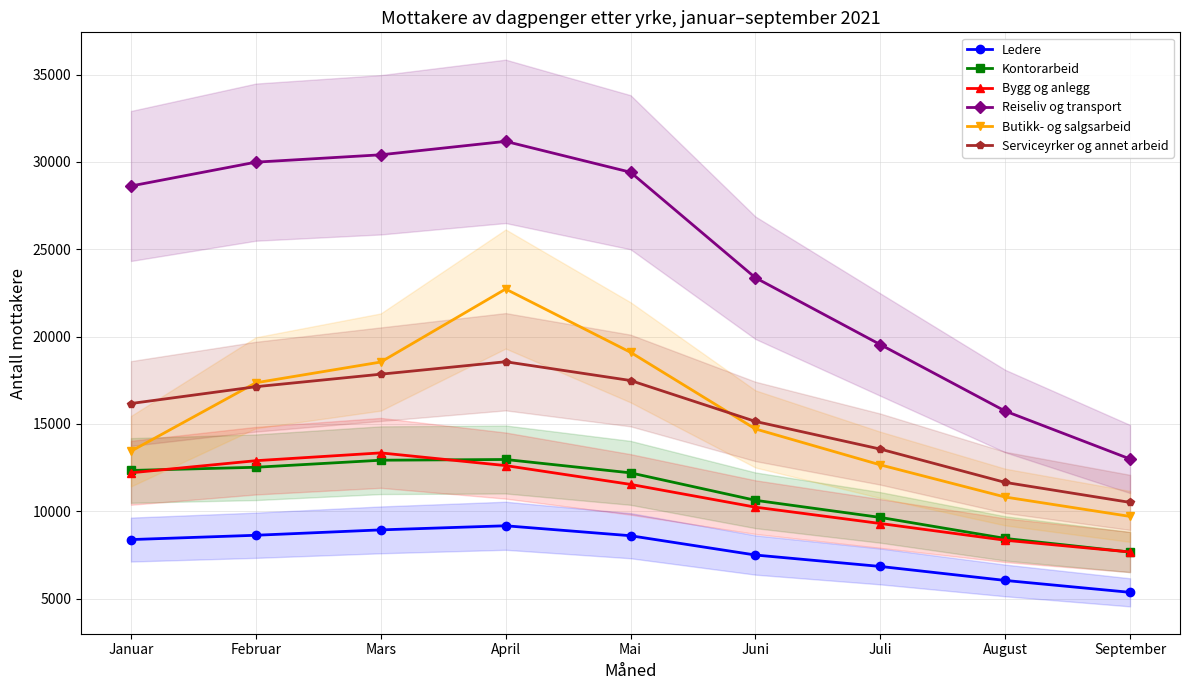

How many data points in Butikk- og salgsarbeid are less than 14715?

4